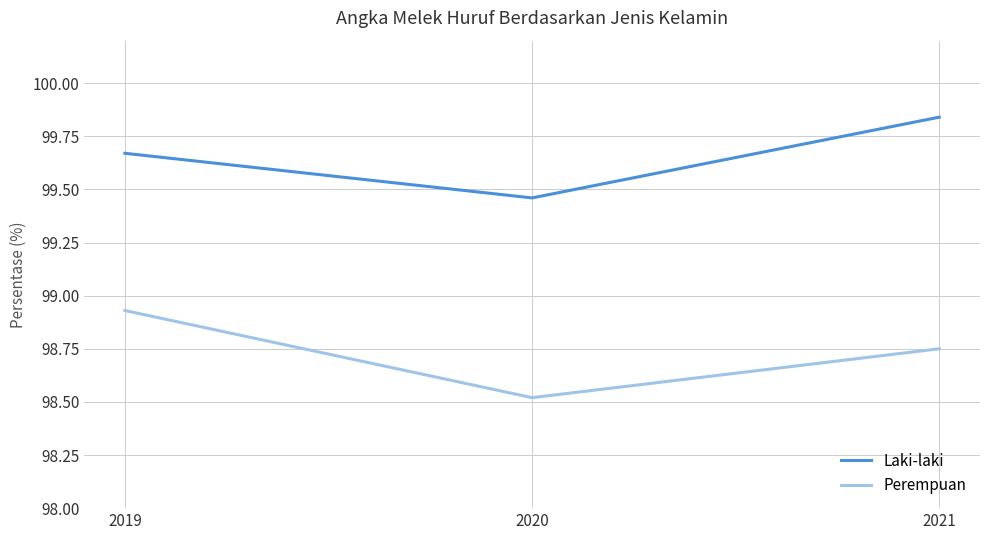

At which label is Laki-laki closest to 99?

2020